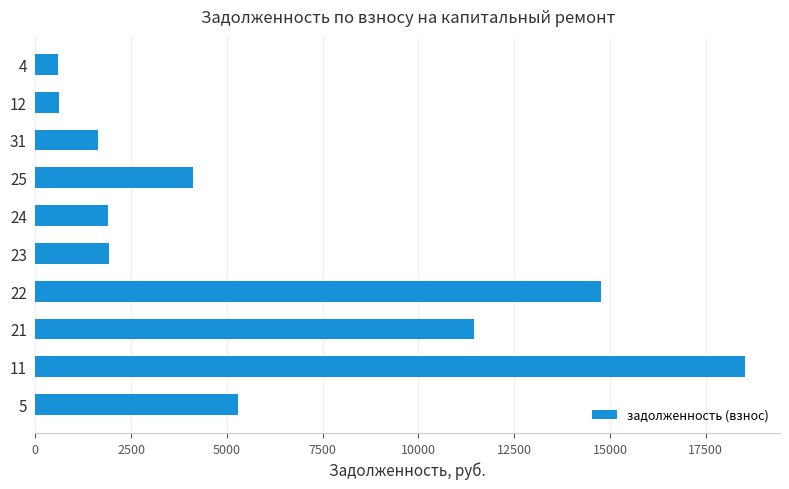

Between 23 and 25, which is larger?

25